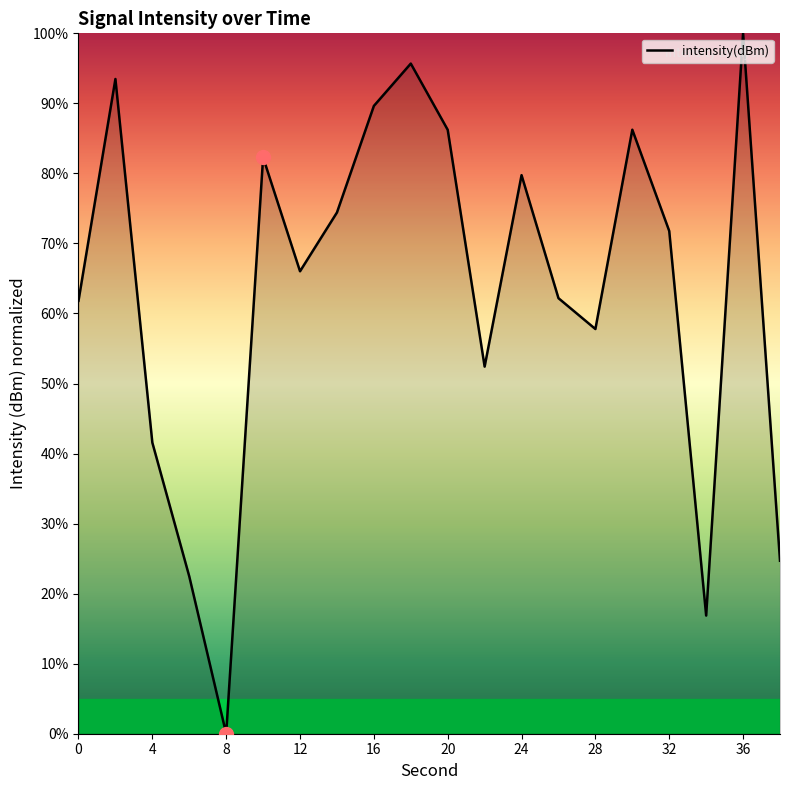

True or false: there are more than 1 points higher than both neighbors.

True